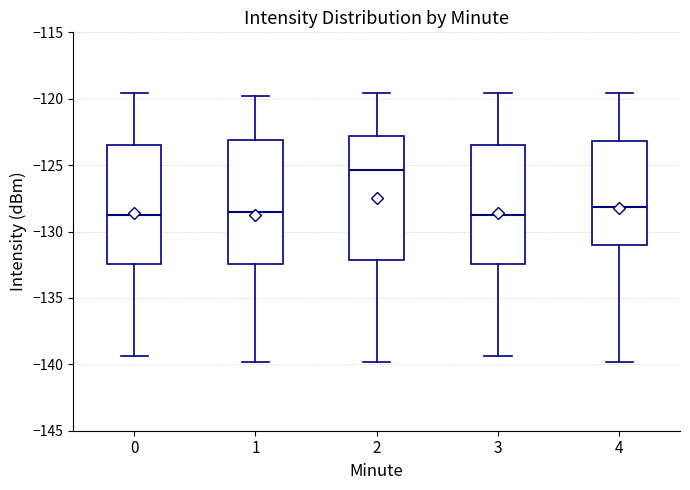

Where is the upper edge of the box at x = 2 on the y-axis? The values are not printed on the chart, so give them approximately, as read against the axis.

-123.0